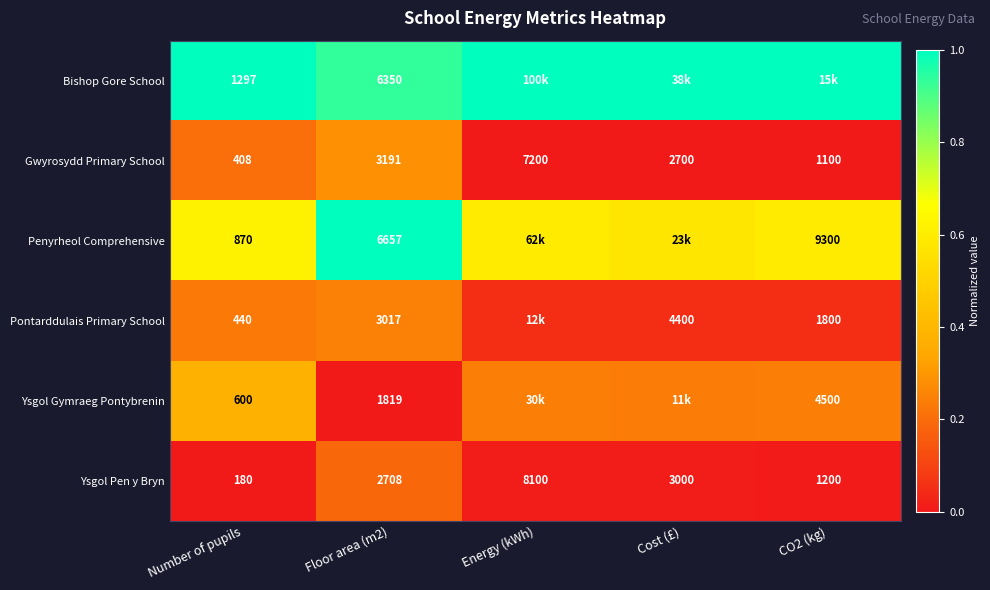

Is the value of Gwyrosydd Primary School at Floor area (m2) greater than the value of Pontarddulais Primary School at CO2 (kg)?

Yes